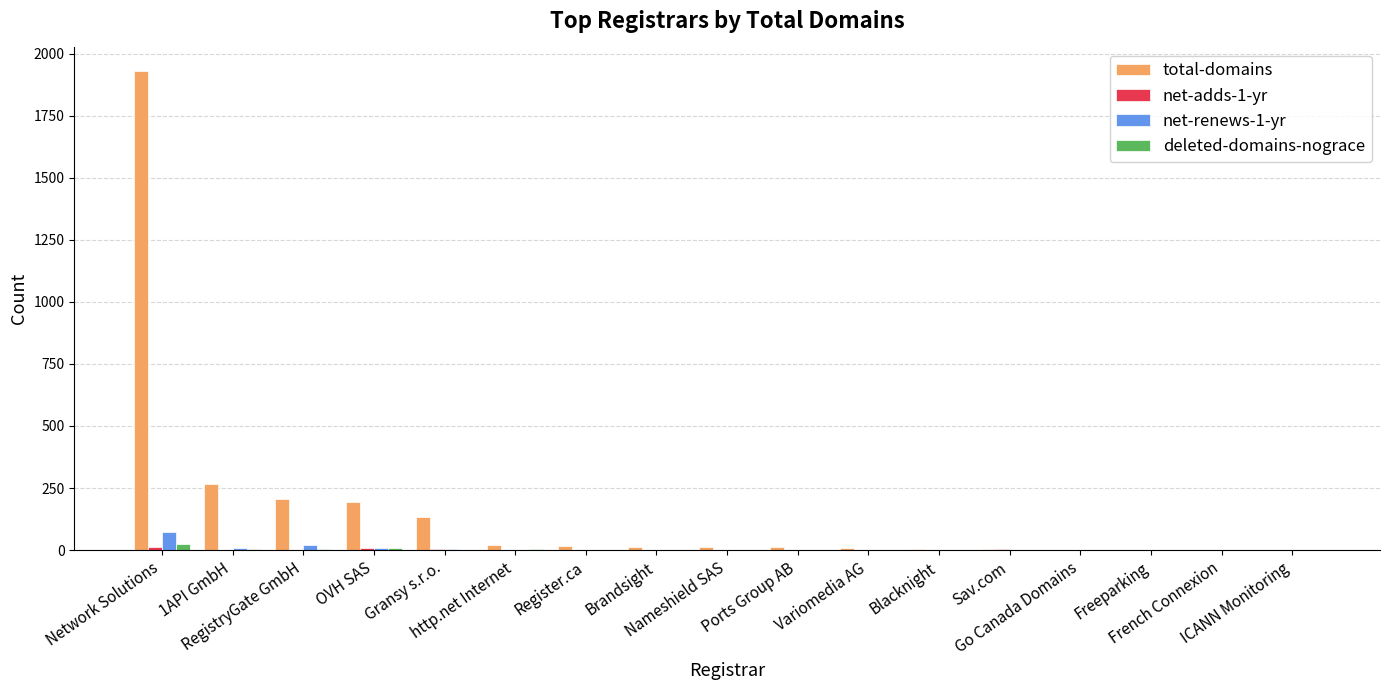

Which series has the largest total across all categories?

total-domains